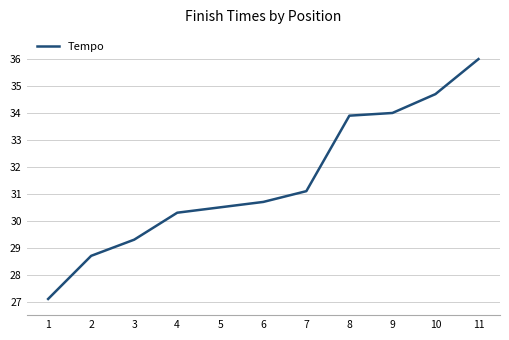

True or false: the data shows 30.5 at 5.

True